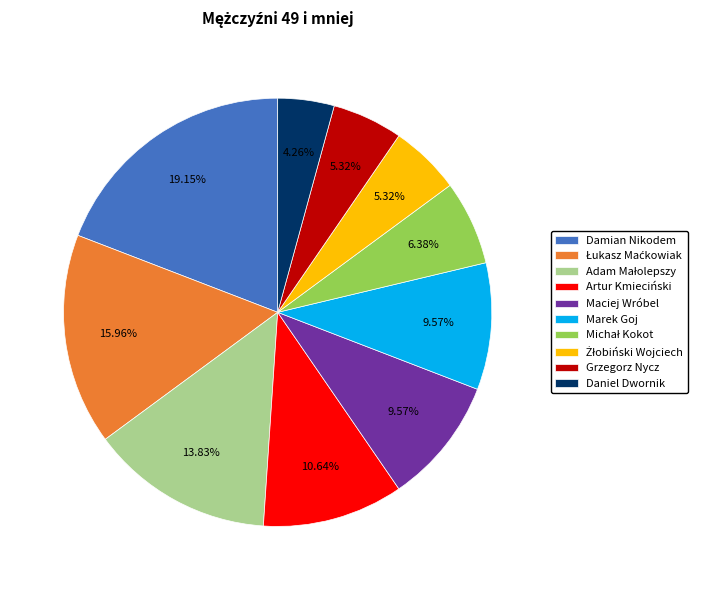

To the nearest percent, what portion does Artur Kmieciński represent?

11%